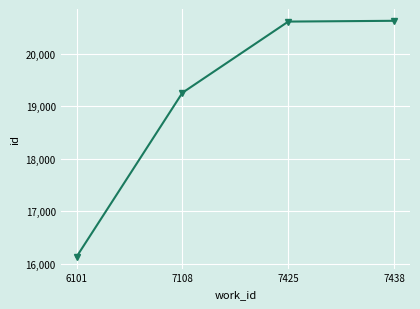

What is the change in value from 6101 to 7438?

+4499